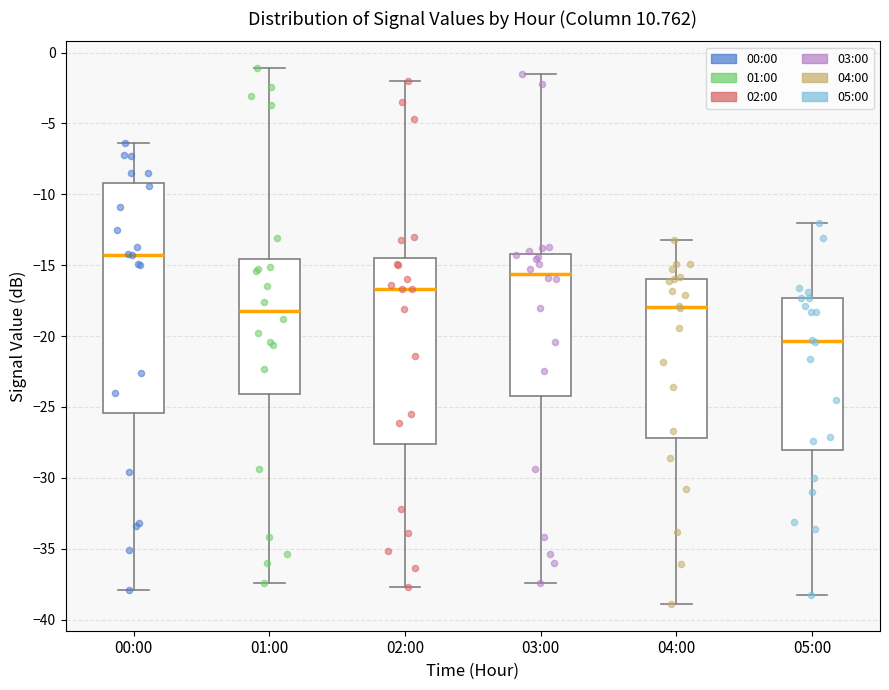

Which box is the tallest, from its lower edge to its upper edge?

00:00